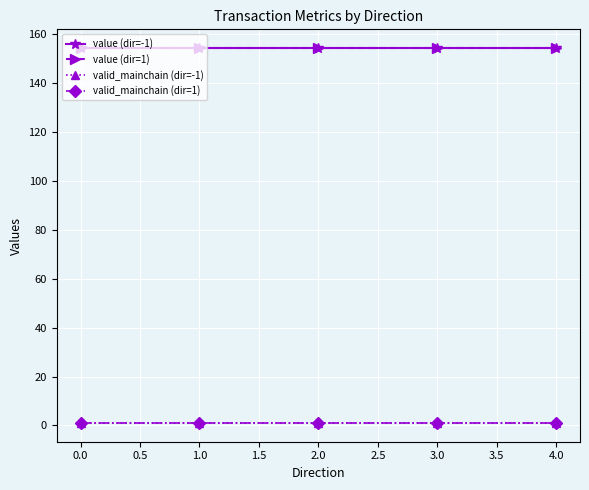

Rank the series by their maximum value, from lowest to highest.

valid_mainchain (dir=-1), valid_mainchain (dir=1), value (dir=-1), value (dir=1)